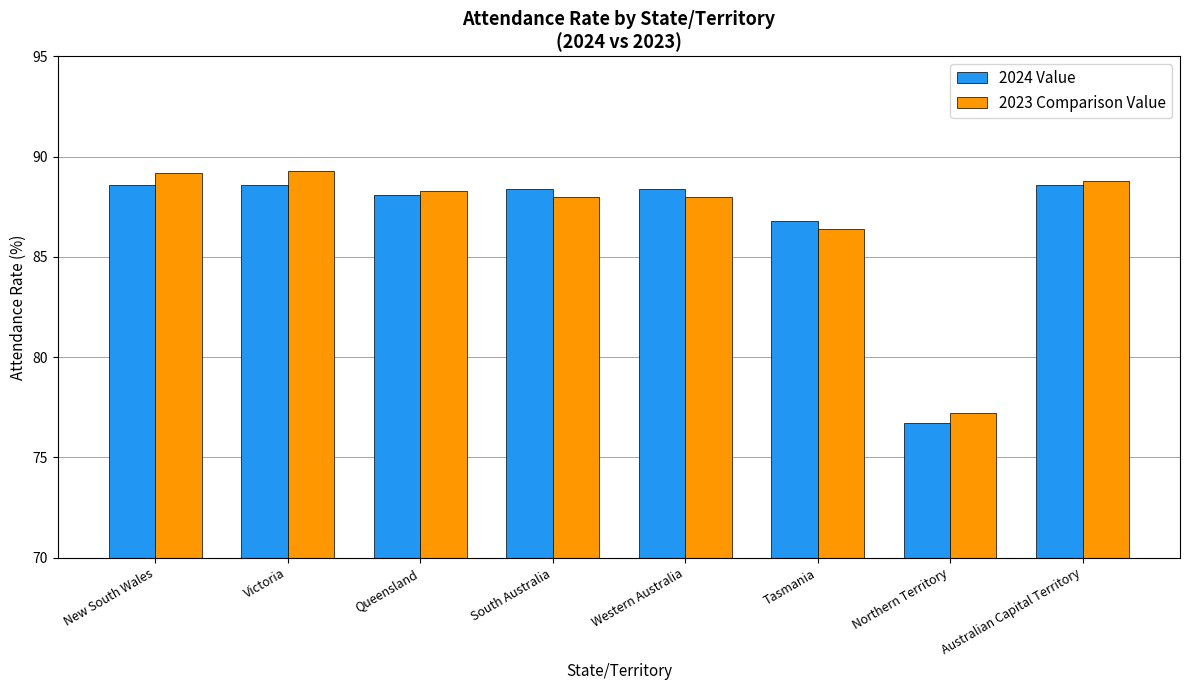

What is the total value across all series at Tasmania?

173.2